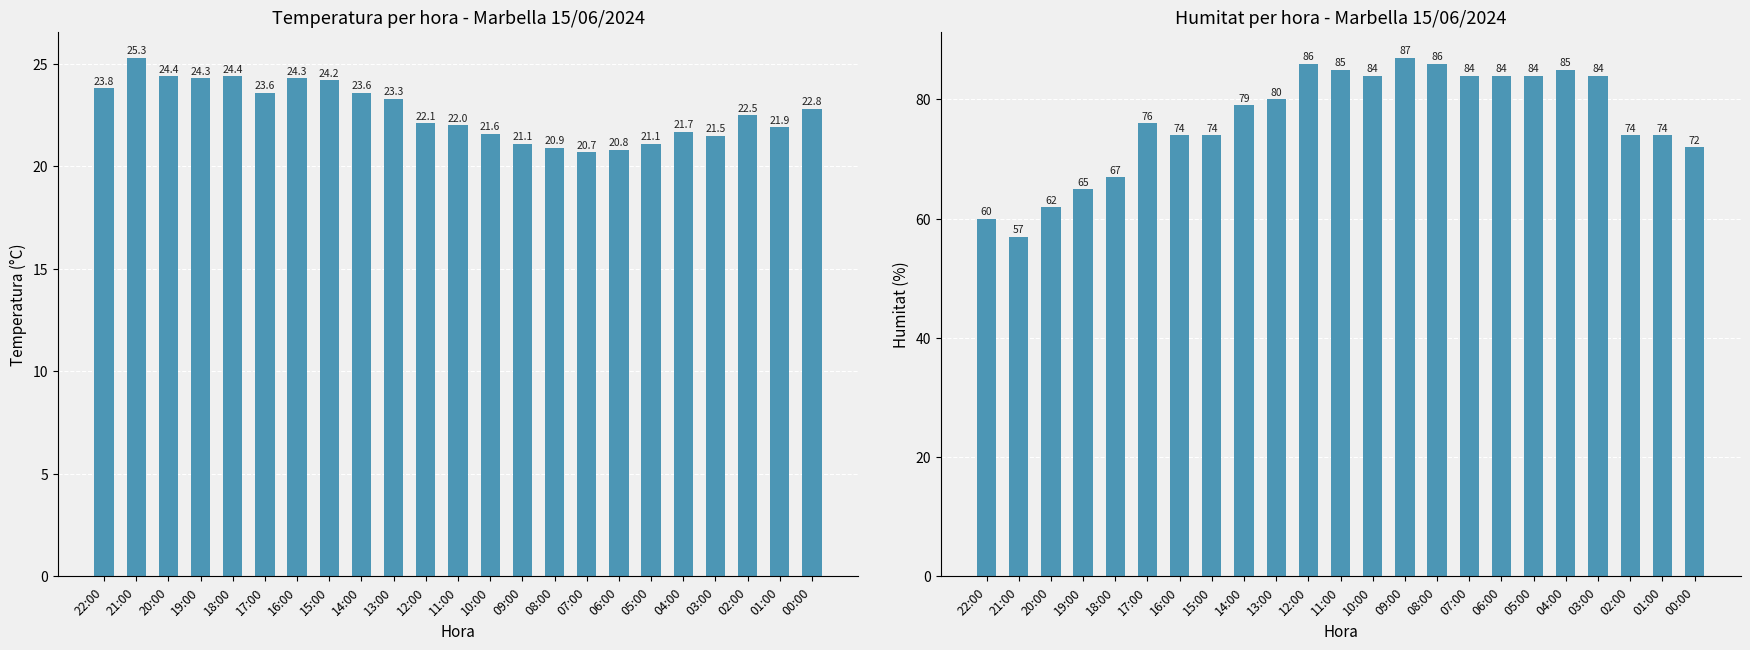

Is it true that Humitat (%) equals 99.5 at 16:00?

False